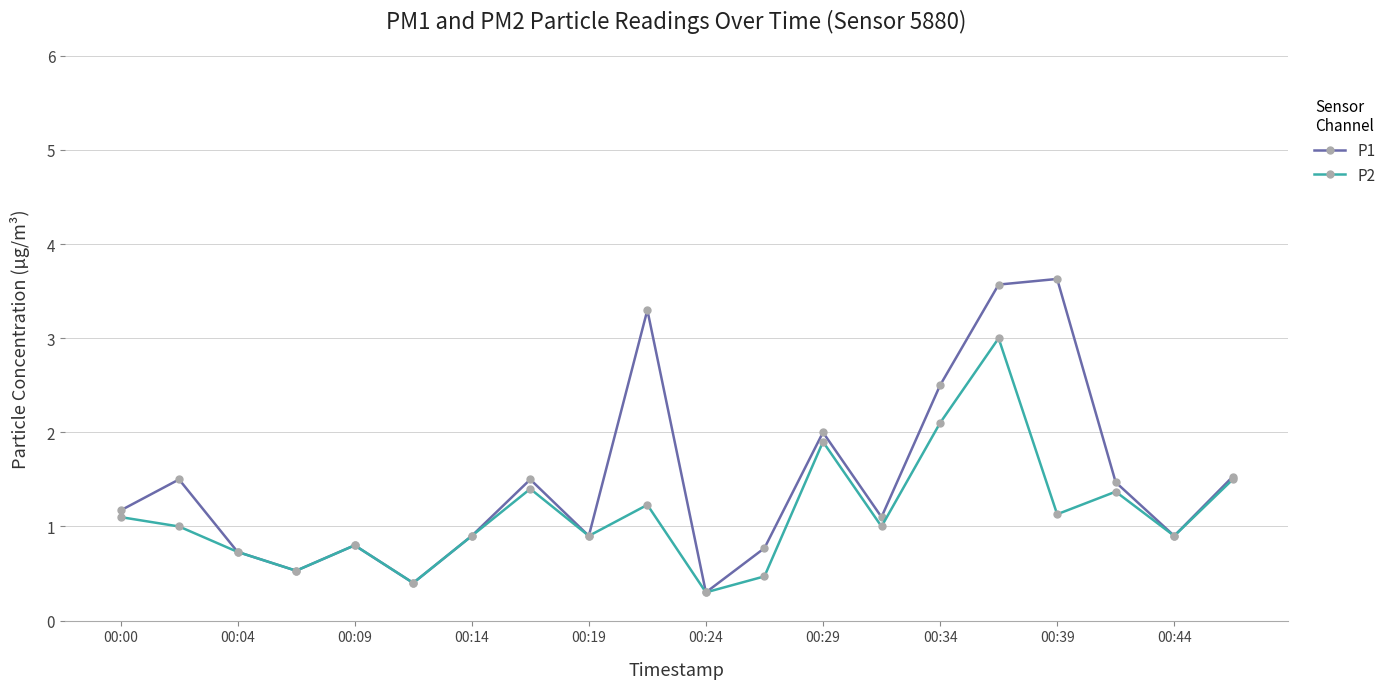

Rank the series by their average value, from lowest to highest.

P2, P1